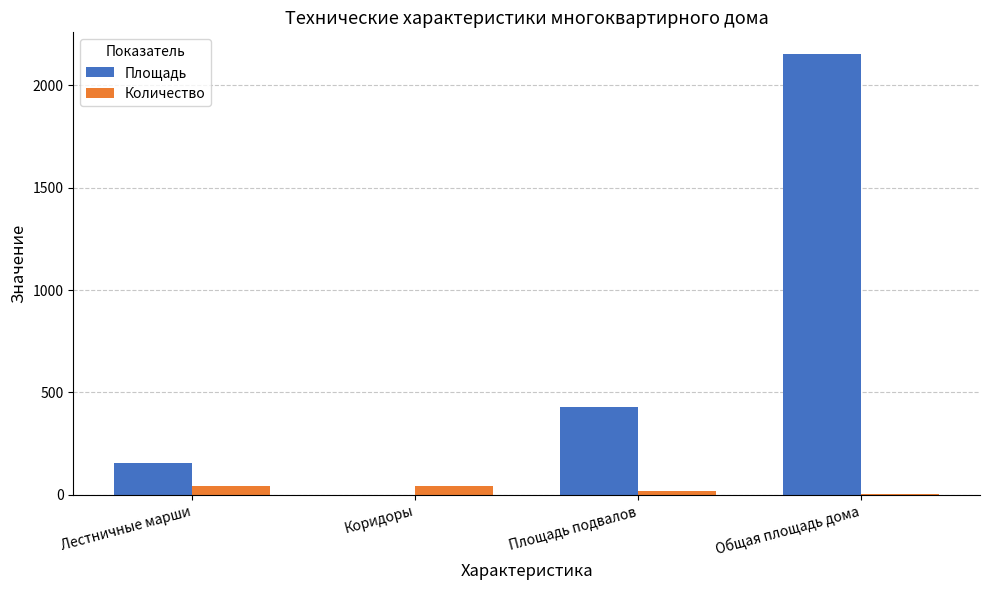

What is the sum of all Площадь values?

2738